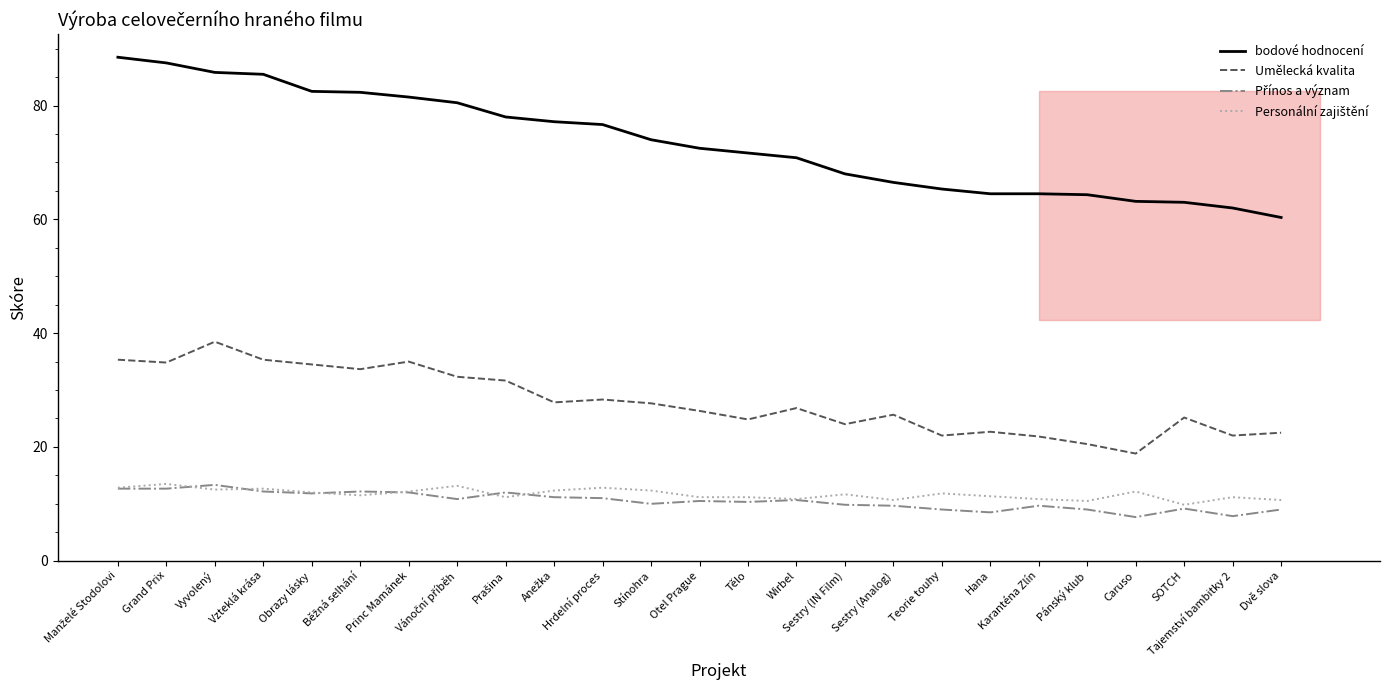

At how many categories does at least one series exceed 57?

25